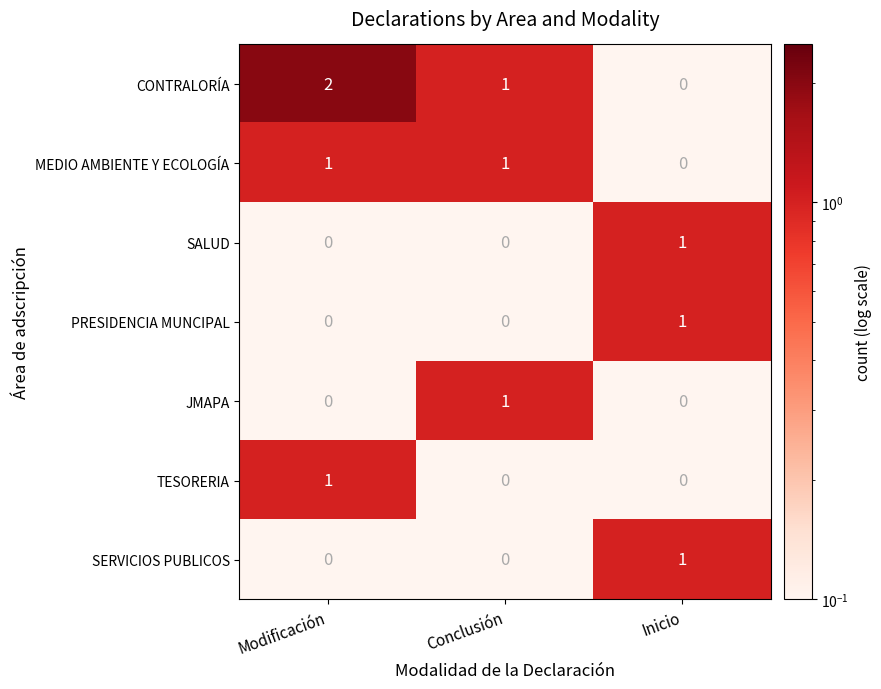

At which category is the sum across all series the highest?

Modificación